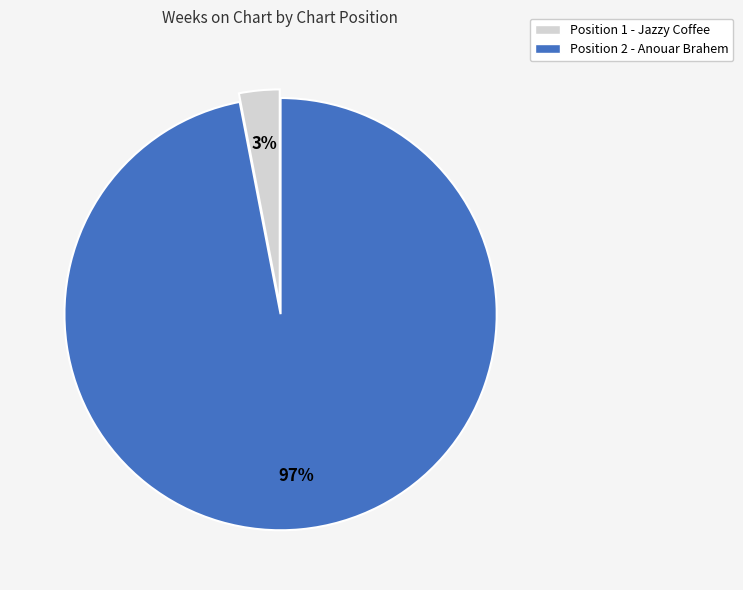

How many segments does this pie chart have?

2